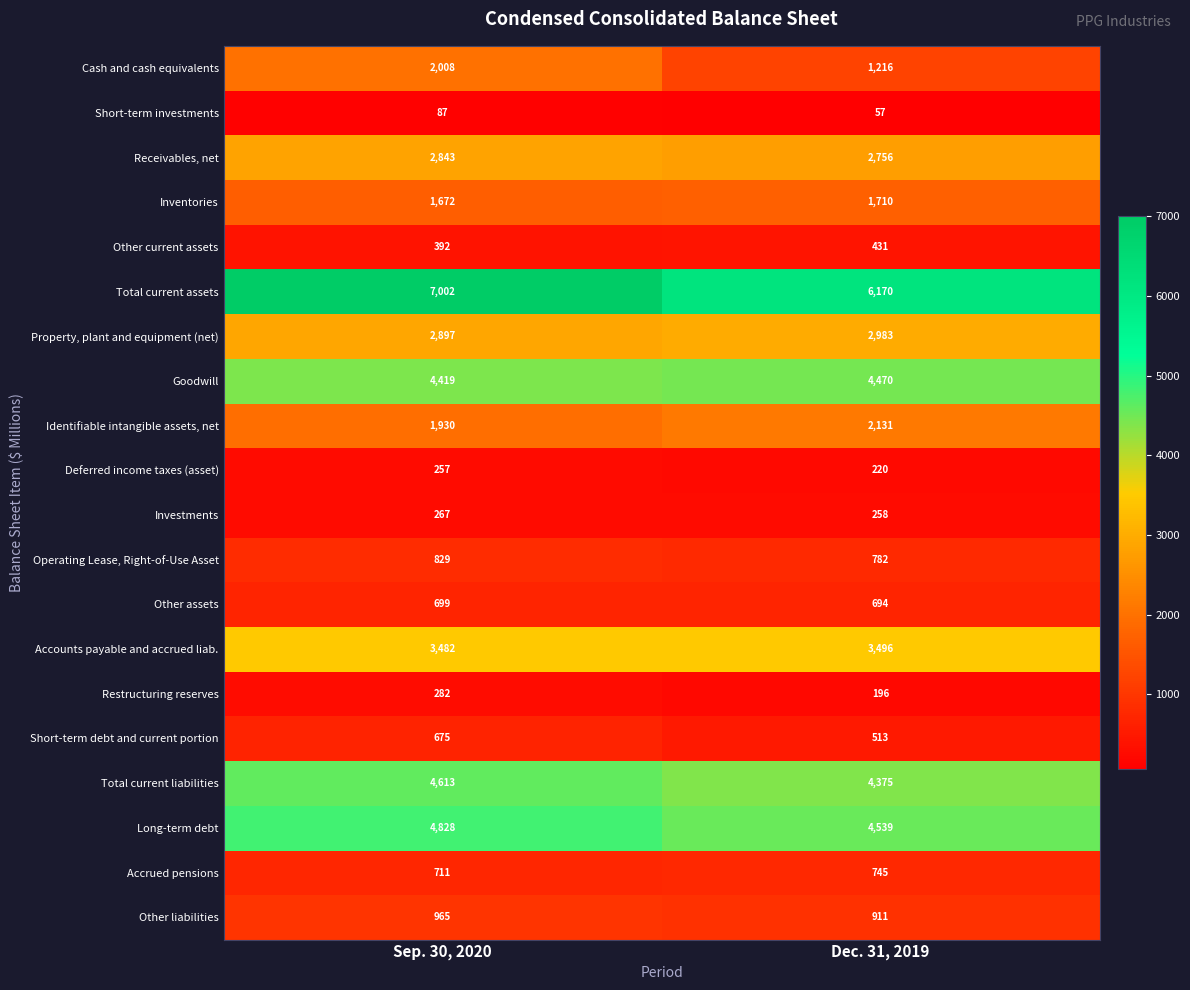

What is the difference between the maximum and minimum values in the Property, plant and equipment (net) series?

86